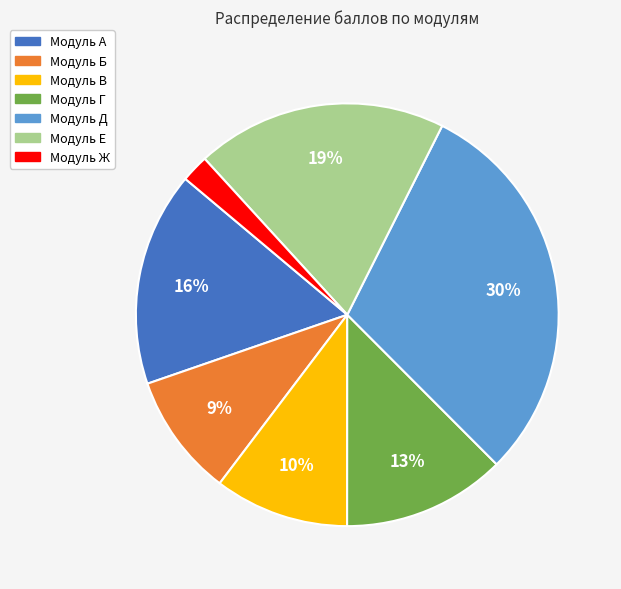

Rank the categories by value from lowest to highest.

Модуль Ж, Модуль Б, Модуль В, Модуль Г, Модуль А, Модуль Е, Модуль Д